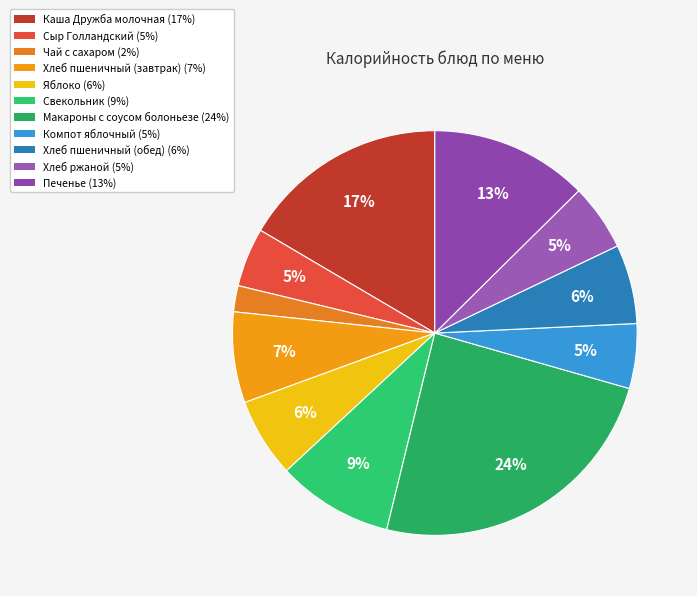

To the nearest percent, what is the difference between the largest and smallest slice percentages?

22%